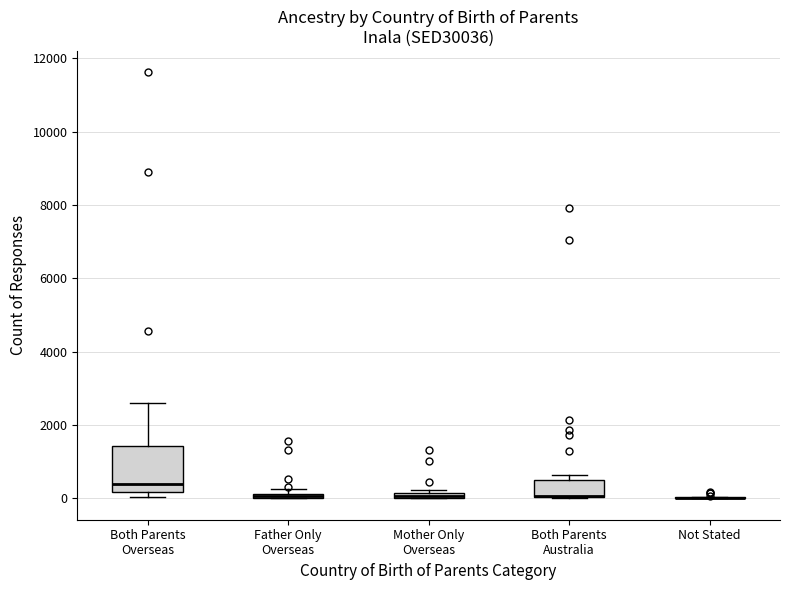

Where is the lower edge of the box for Both Parents Australia on the y-axis? The values are not printed on the chart, so give them approximately, as read against the axis.

0